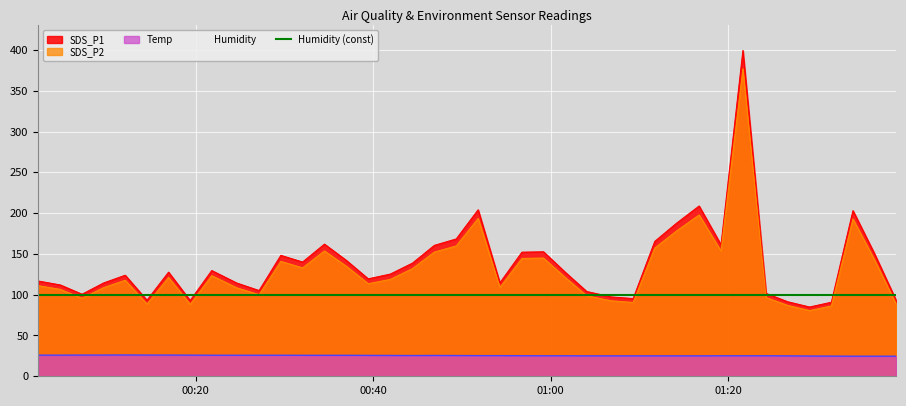

True or false: SDS_P1 and Temp cross at least once.

False